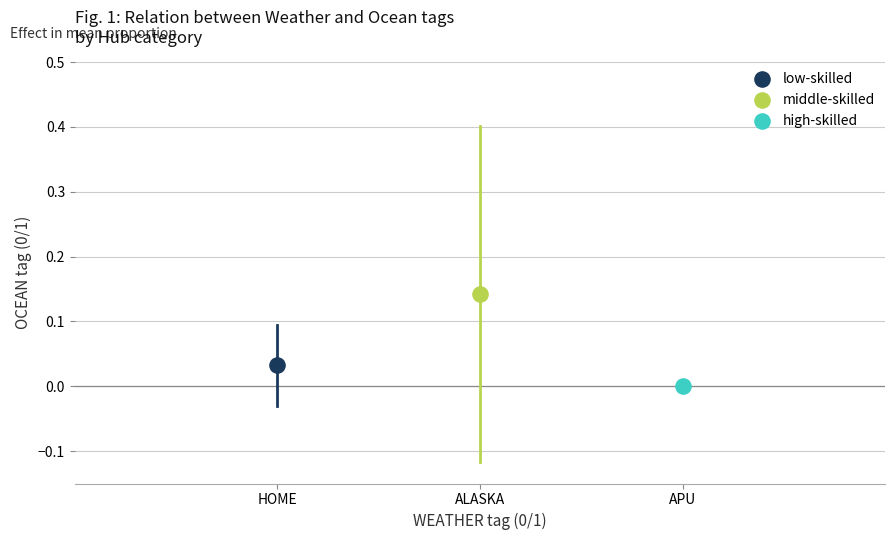

Which series contains the lowest Y value?

high-skilled